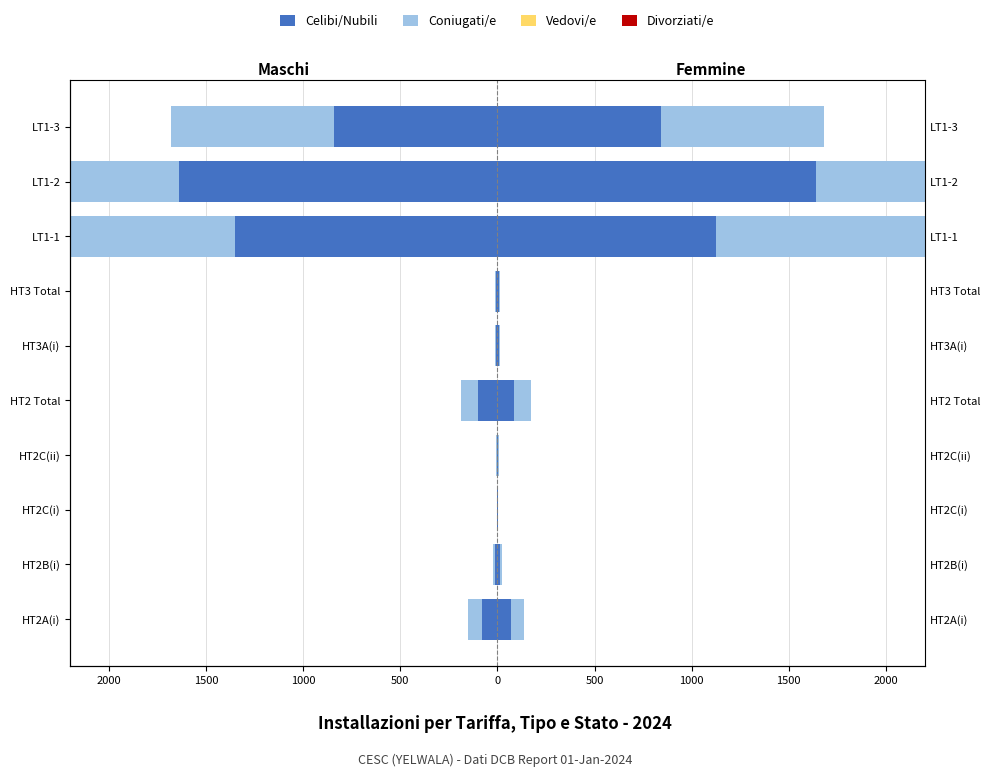

At 1500, list the series in order from largest to smallest.

Divorziati/e, Vedovi/e, Coniugati/e, Celibi/Nubili